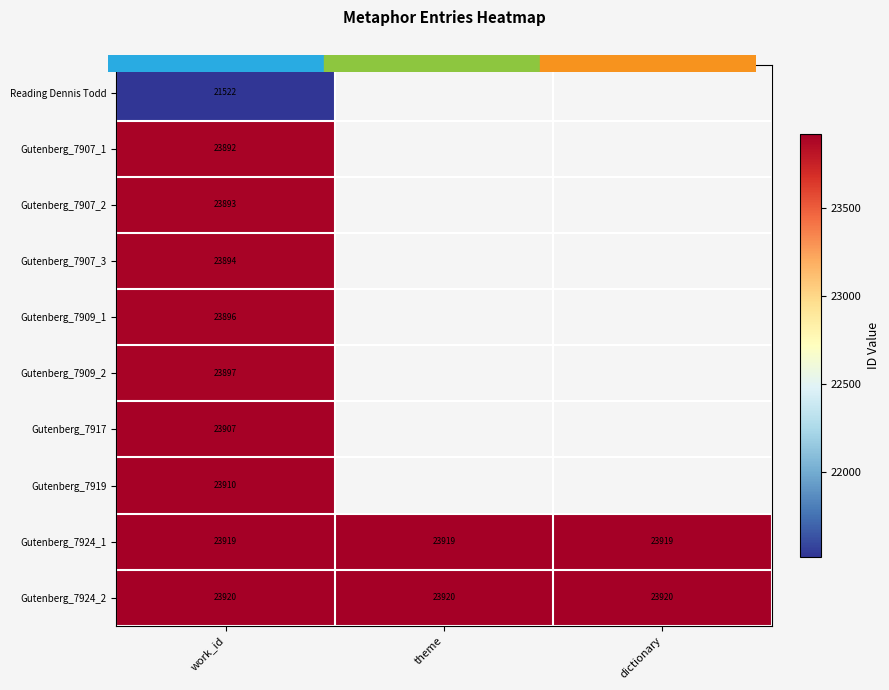

What is the highest value of the Gutenberg_7924_2 series?

23920.0